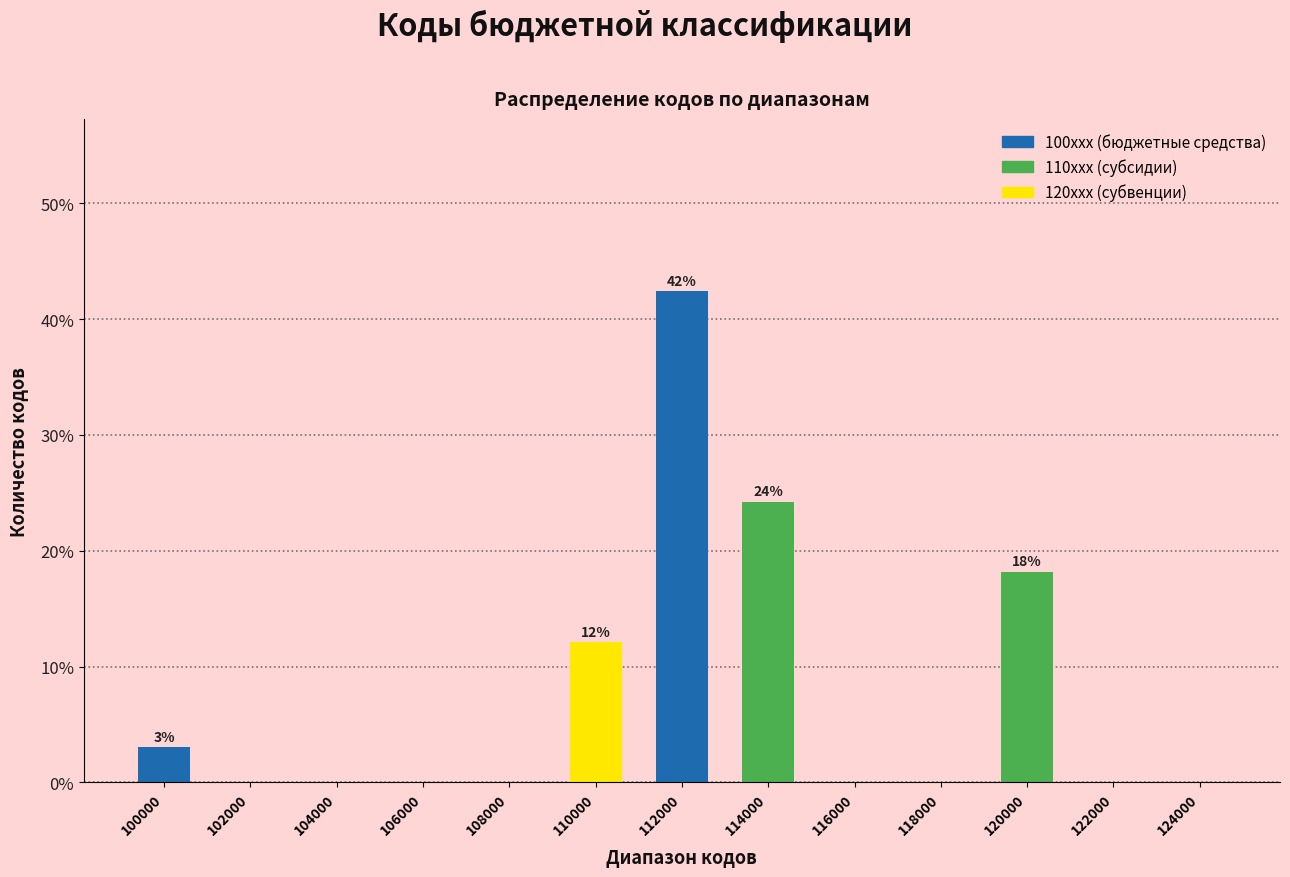

Reading right to left, what are all the values shown in this chart?

124000=0.0	122000=0.0	120000=18.2	118000=0.0	116000=0.0	114000=24.2	112000=42.4	110000=12.1	108000=0.0	106000=0.0	104000=0.0	102000=0.0	100000=3.0